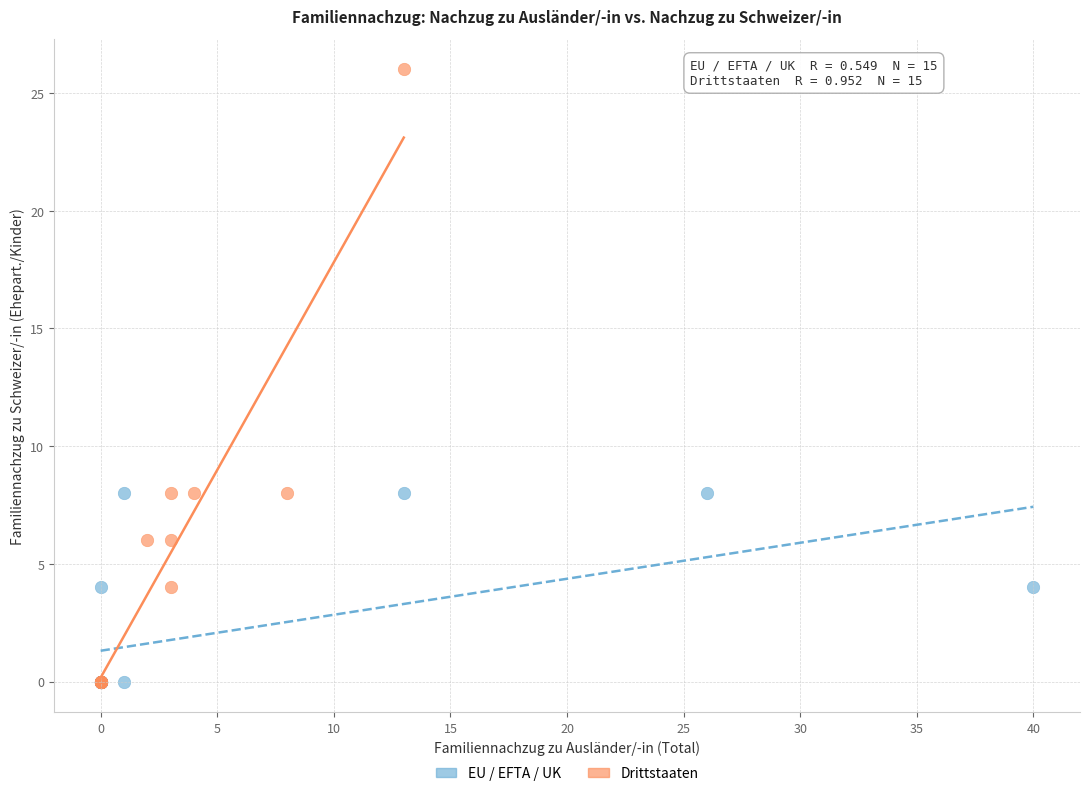

Which series reaches the maximum Y coordinate?

Drittstaaten